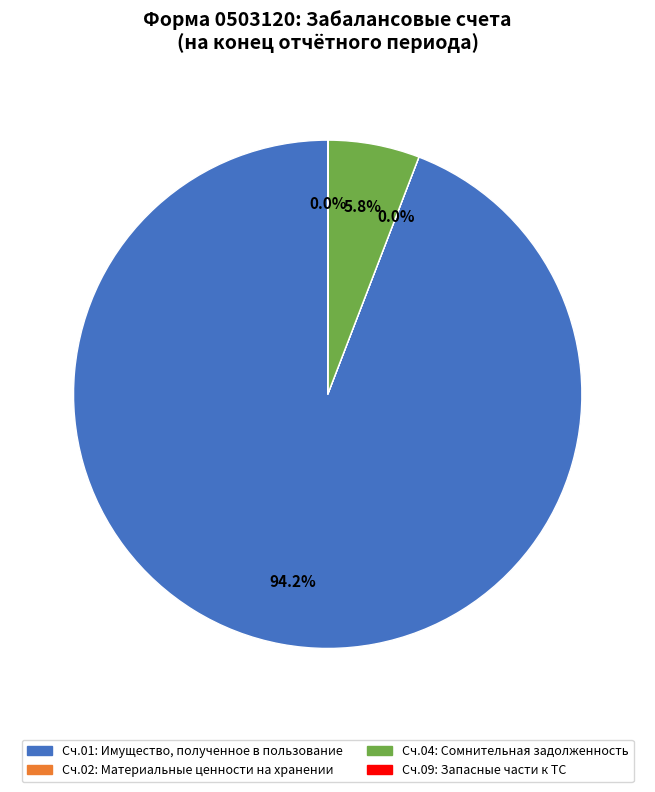

Does any single category account for the majority?

Yes